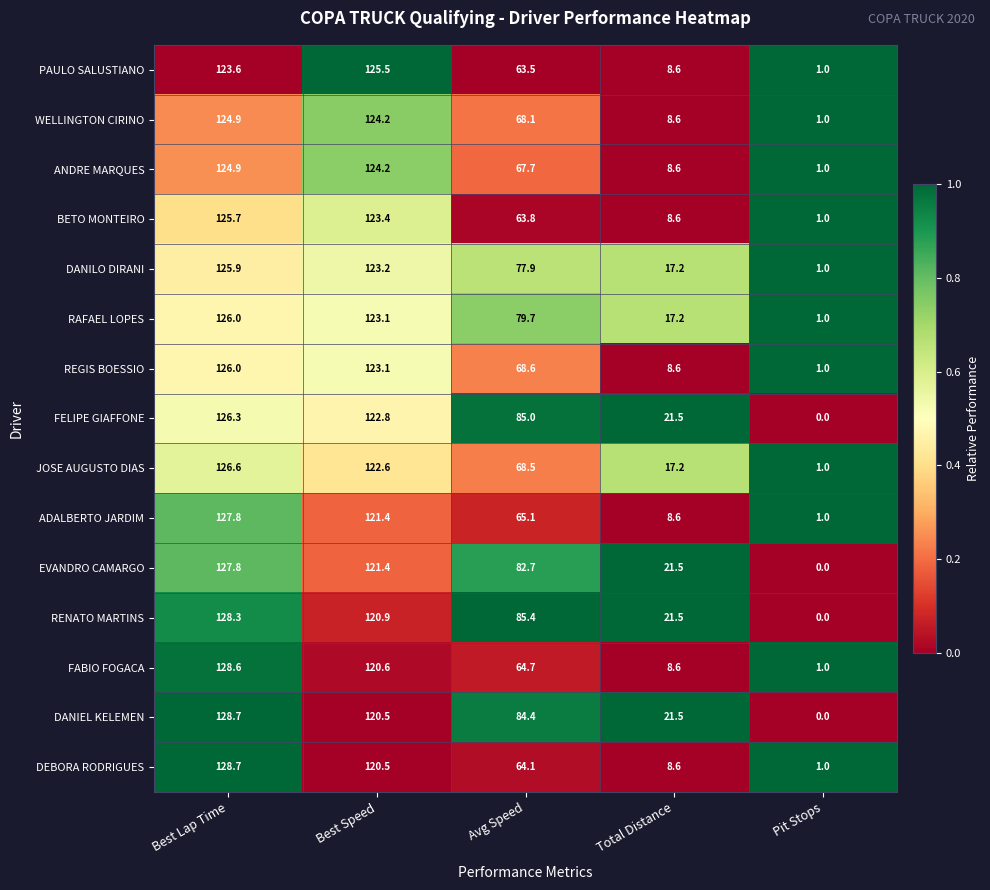

Which series changed the most between Best Lap Time and Pit Stops?

DANIEL KELEMEN